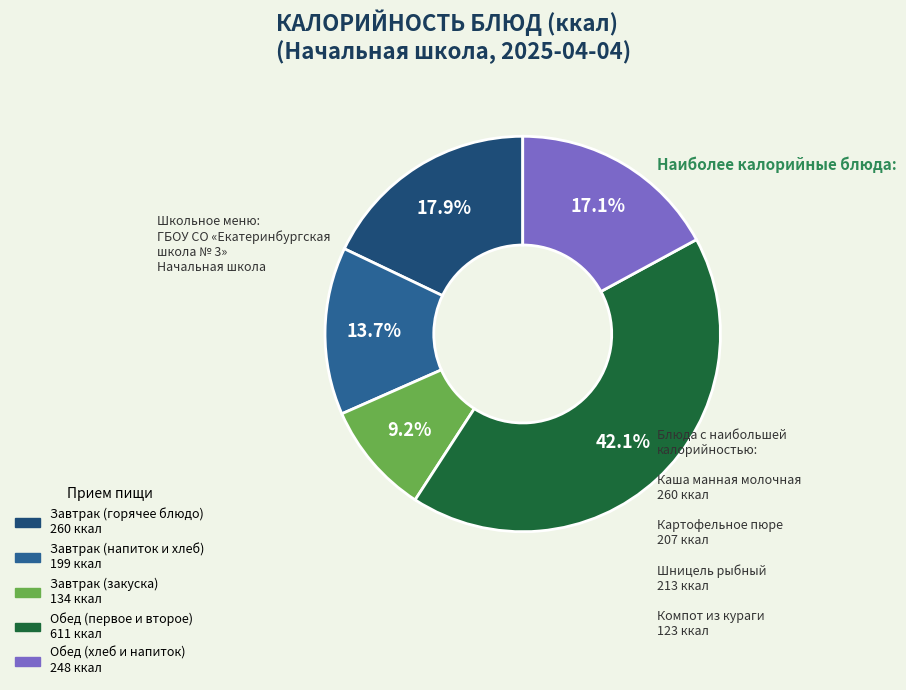

How many slices are in this pie chart?

5